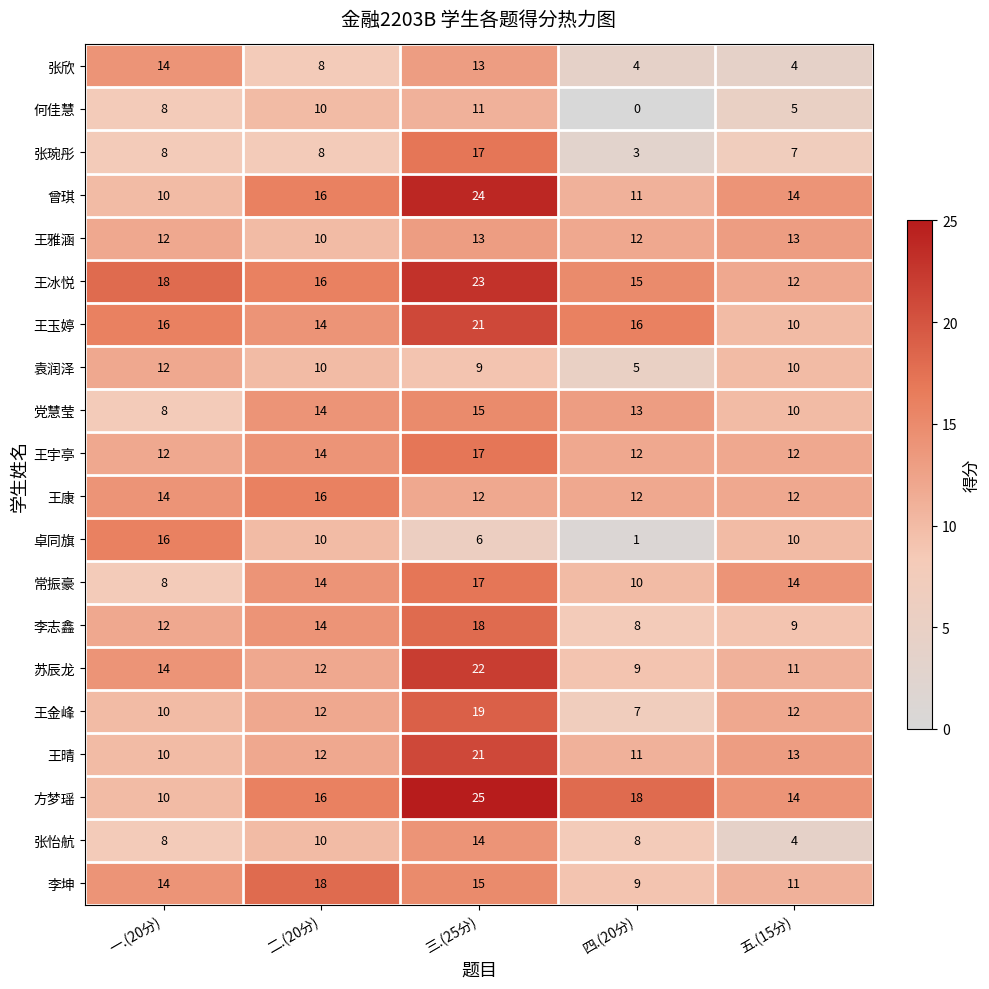

Count the number of data series in this chart.

20